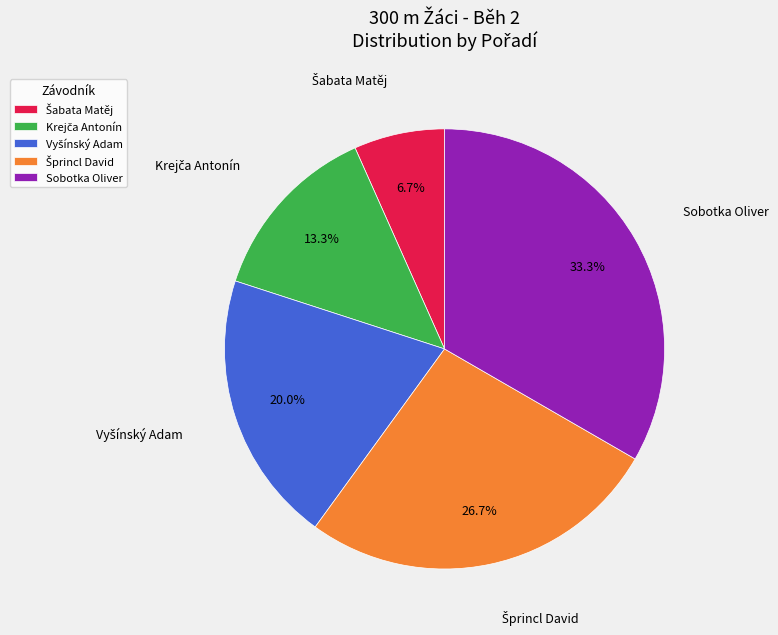

How much of the chart is everything except Sobotka Oliver?

66.7%